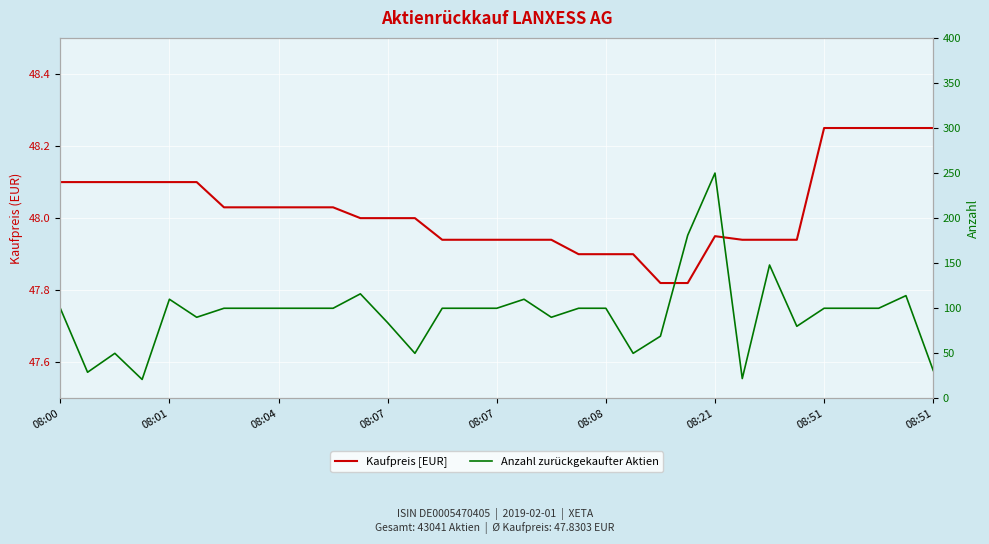

The Kaufpreis [EUR] series shows 32.2 at 08:00. True or false?

False